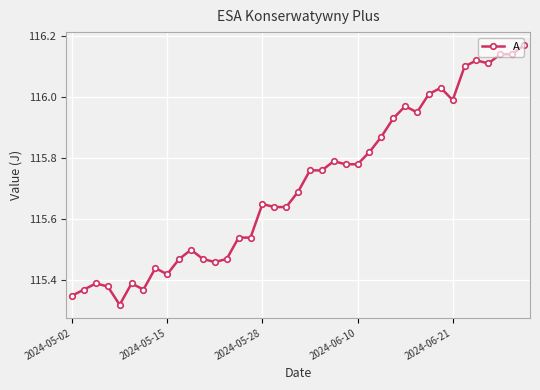

What is the sum of all values?

4512.7